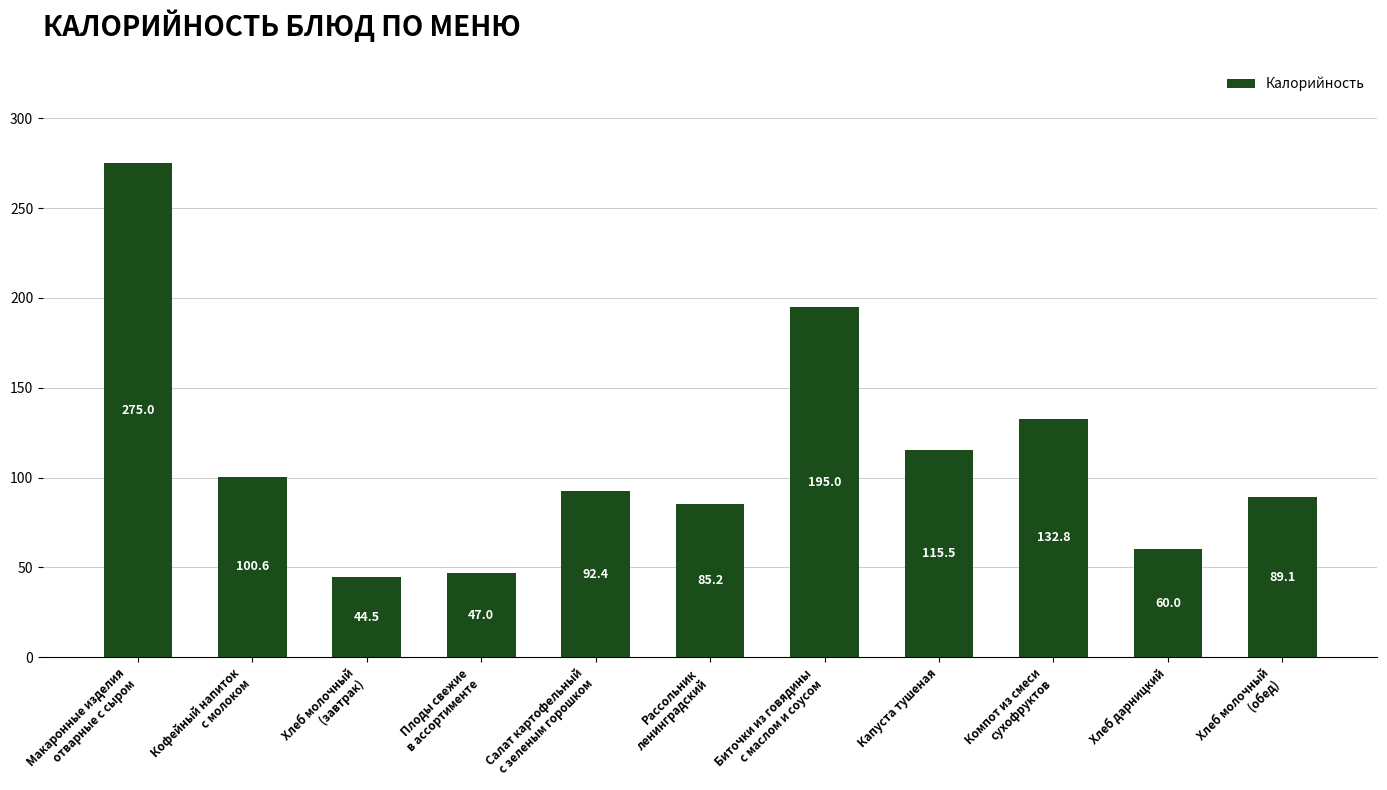

What is the difference between the values at Хлеб молочный
(обед) and Хлеб дарницкий?

29.1